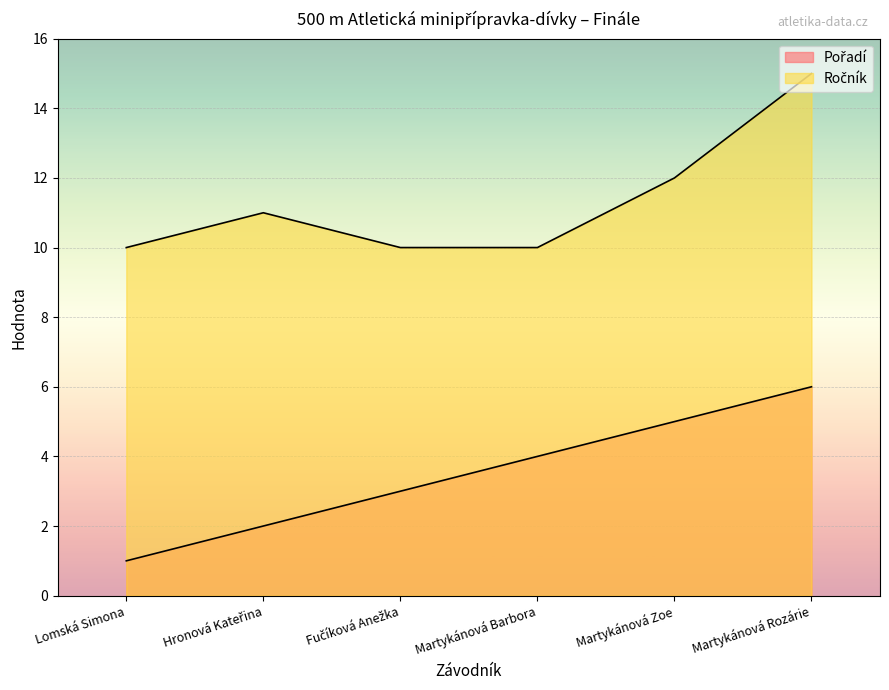

Reading left to right, what are all the values shown in this chart?

Pořadí: Lomská Simona=1	Hronová Kateřina=2	Fučíková Anežka=3	Martykánová Barbora=4	Martykánová Zoe=5	Martykánová Rozárie=6
Ročník: Lomská Simona=10	Hronová Kateřina=11	Fučíková Anežka=10	Martykánová Barbora=10	Martykánová Zoe=12	Martykánová Rozárie=15